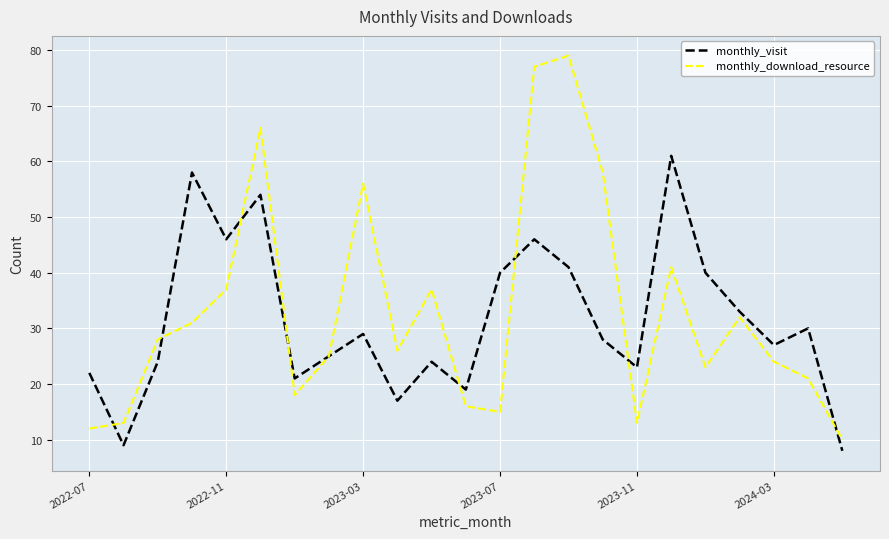

After their last crossing, which series has the higher values: monthly_download_resource or monthly_visit?

monthly_download_resource